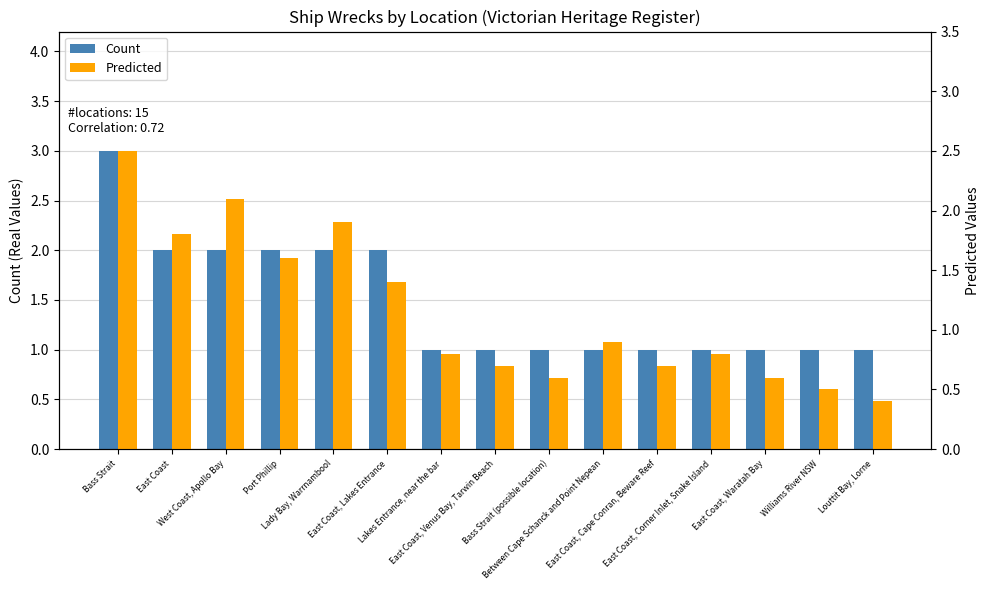

What is the total value across all series at East Coast?

3.8